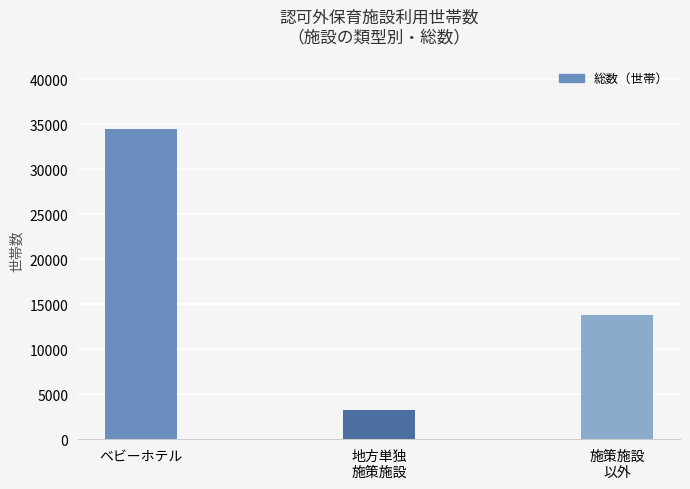

What position from the left is ベビーホテル?

1